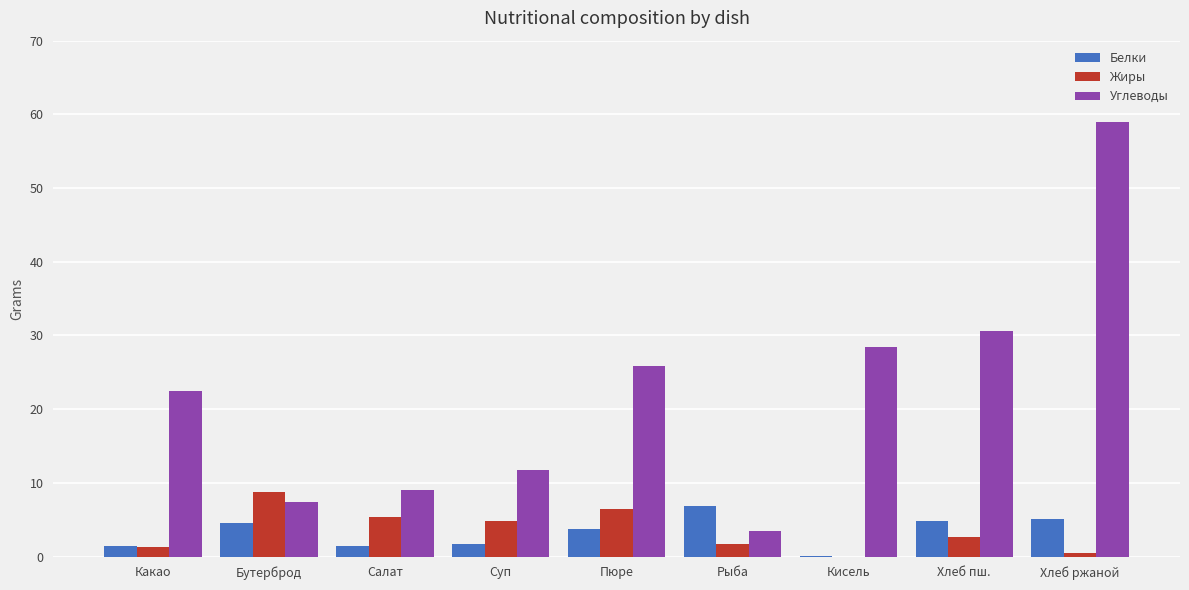

At which category is the sum across all series the highest?

Хлеб ржаной